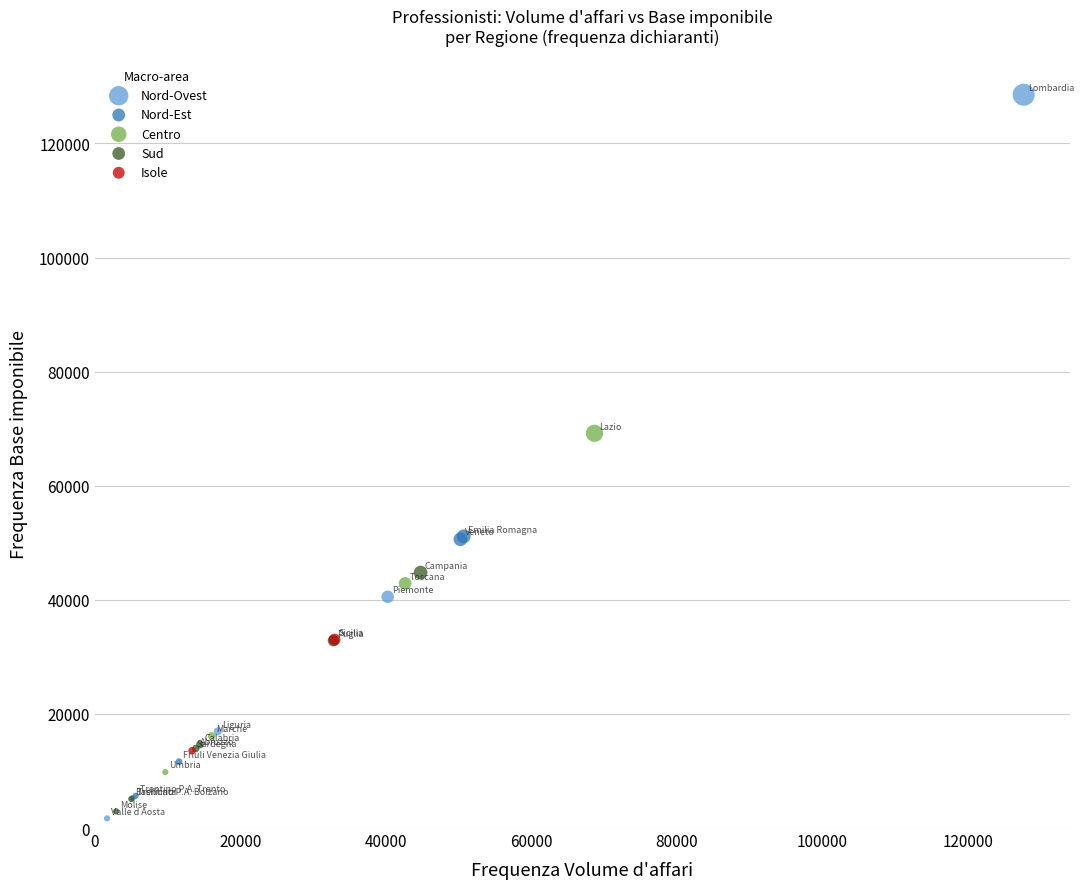

Which series contains the lowest Y value?

Nord-Ovest